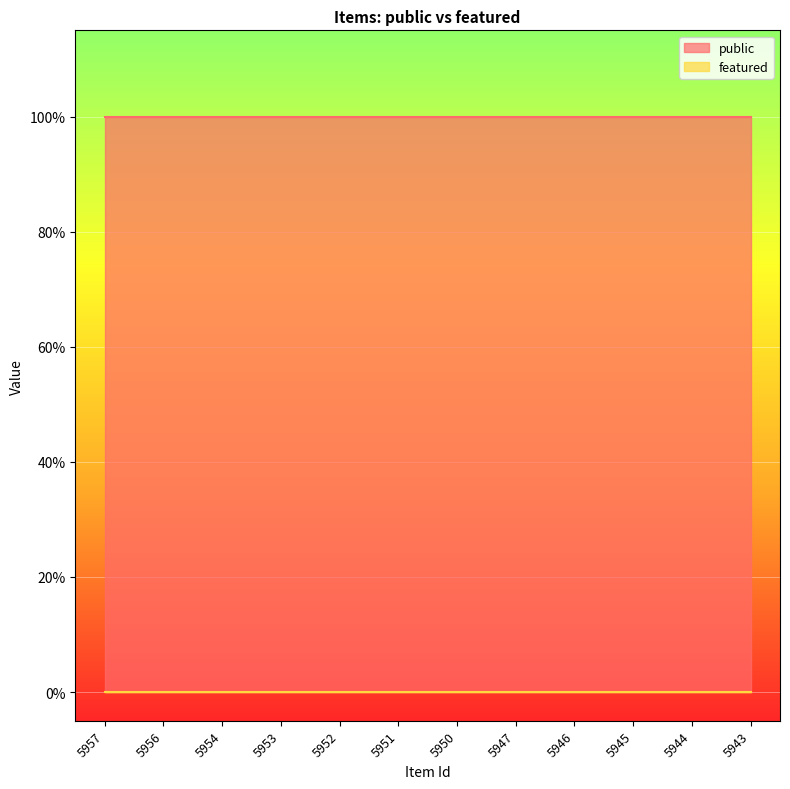

What is the average value of the public series?

1